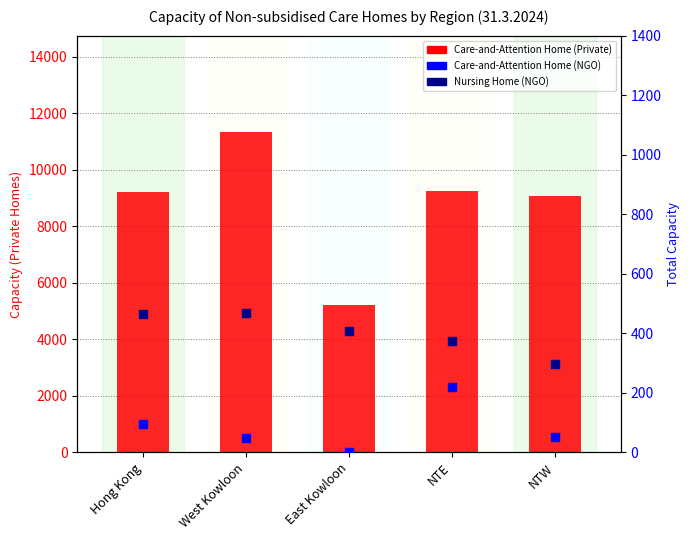

Is the value of Nursing Home (NGO) at NTE greater than the value of Care-and-Attention Home (NGO) at NTW?

Yes